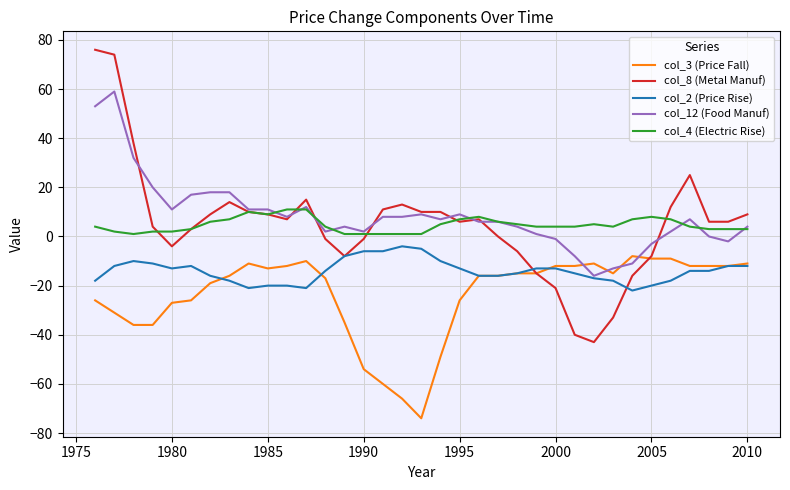

Does the chart display data point markers on the line(s)?

No